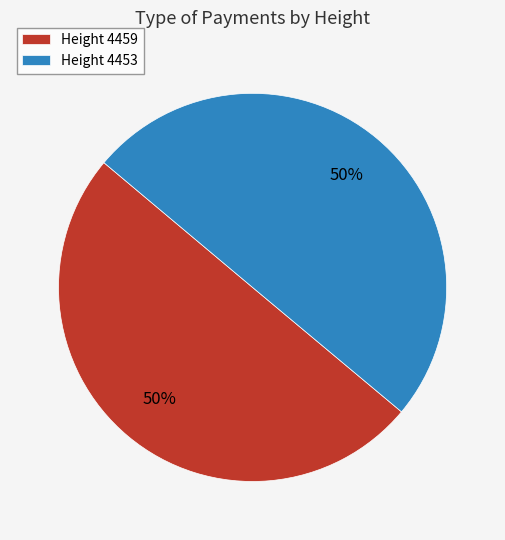

To the nearest percent, what is the combined percentage of Height 4459 and Height 4453?

100%